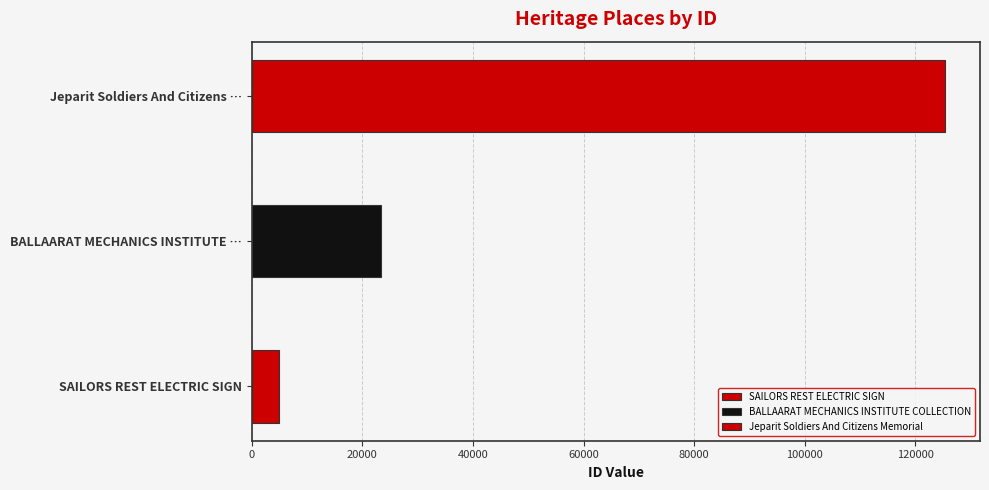

Which has a higher value, Jeparit Soldiers And Citizens Memorial or SAILORS REST ELECTRIC SIGN?

Jeparit Soldiers And Citizens Memorial